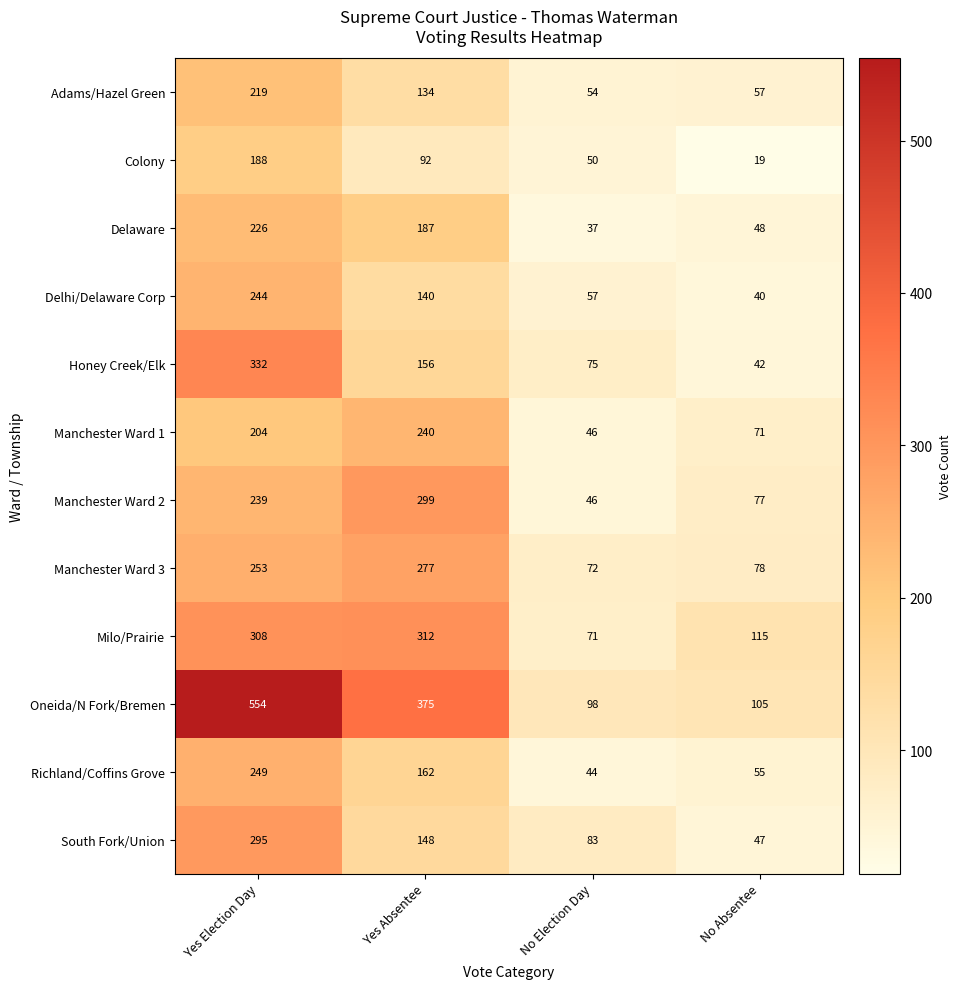

The value of Delhi/Delaware Corp at No Absentee is 20. True or false?

False